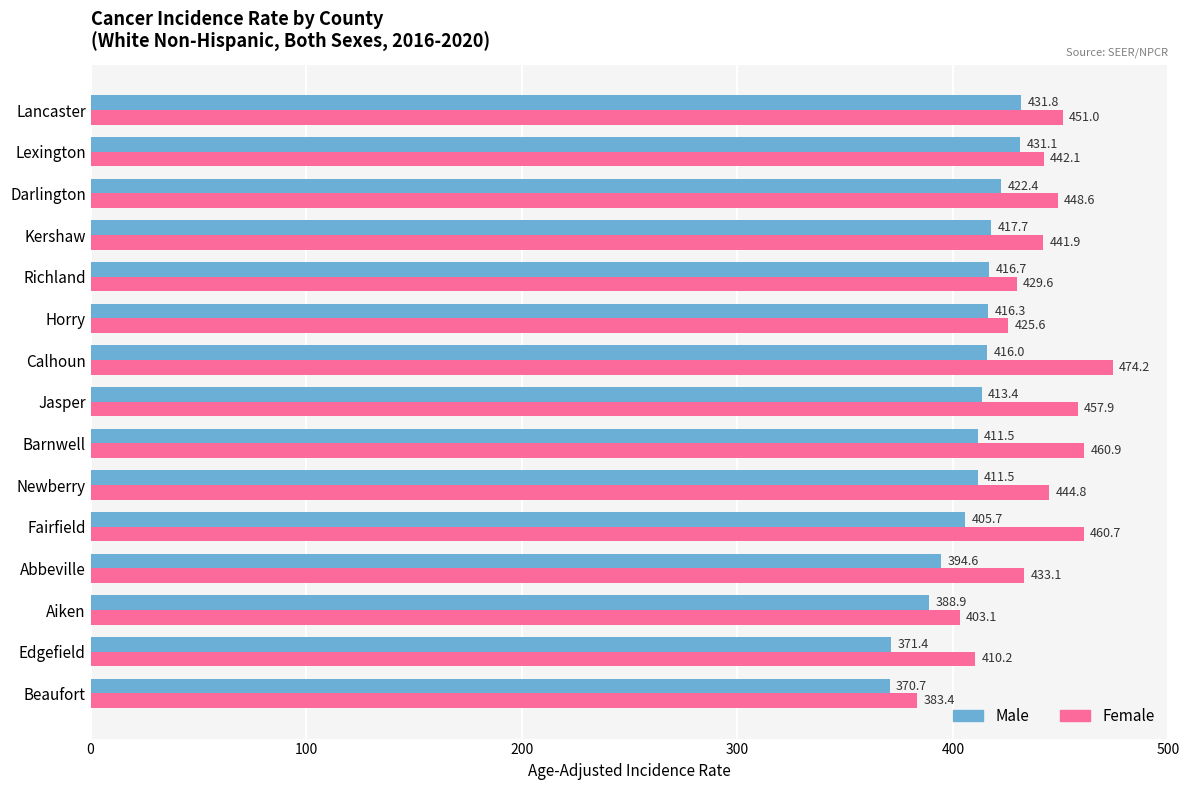

How many data points does each series have?

15